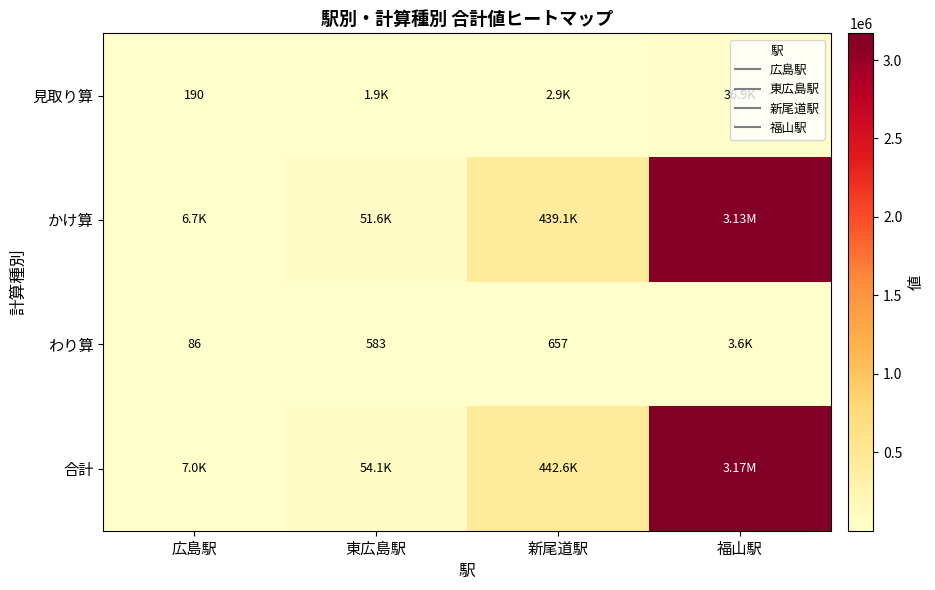

Which series changed the most between 東広島駅 and 新尾道駅?

合計